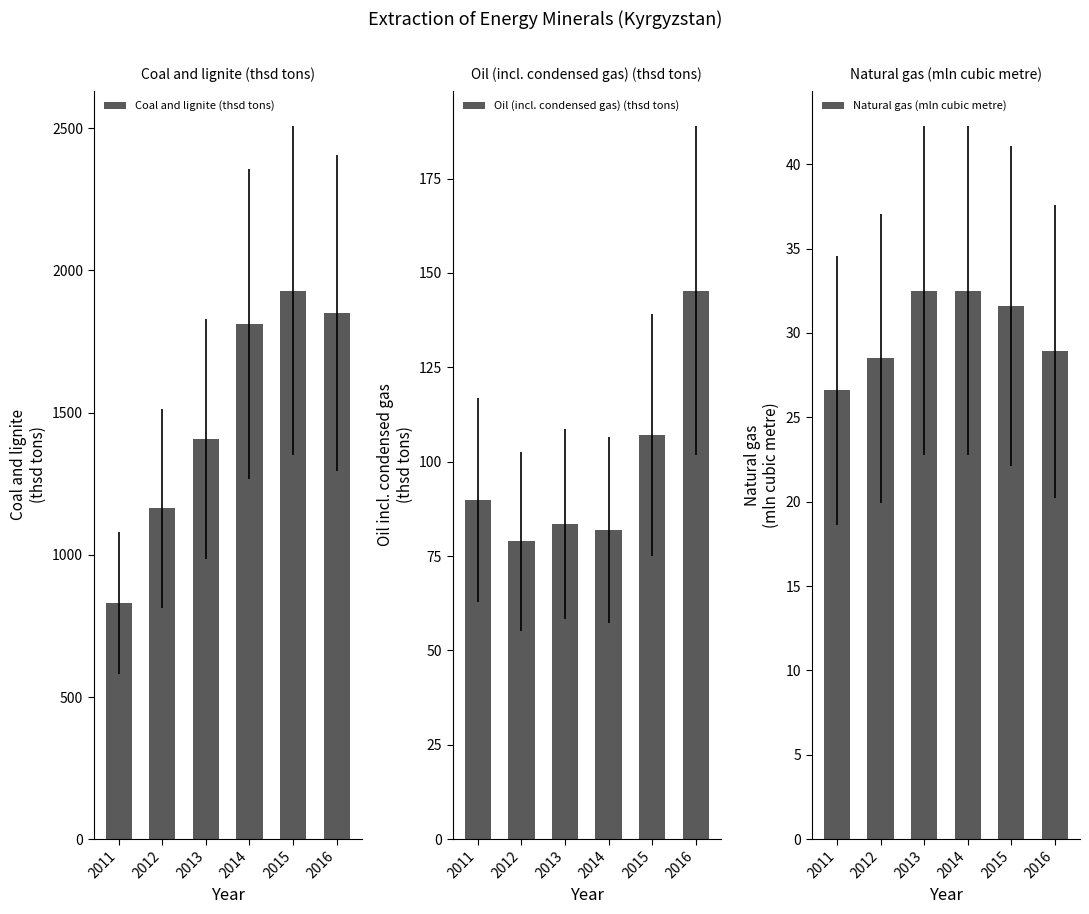

How many data points in Coal and lignite (thsd tons) are less than 1812?

3